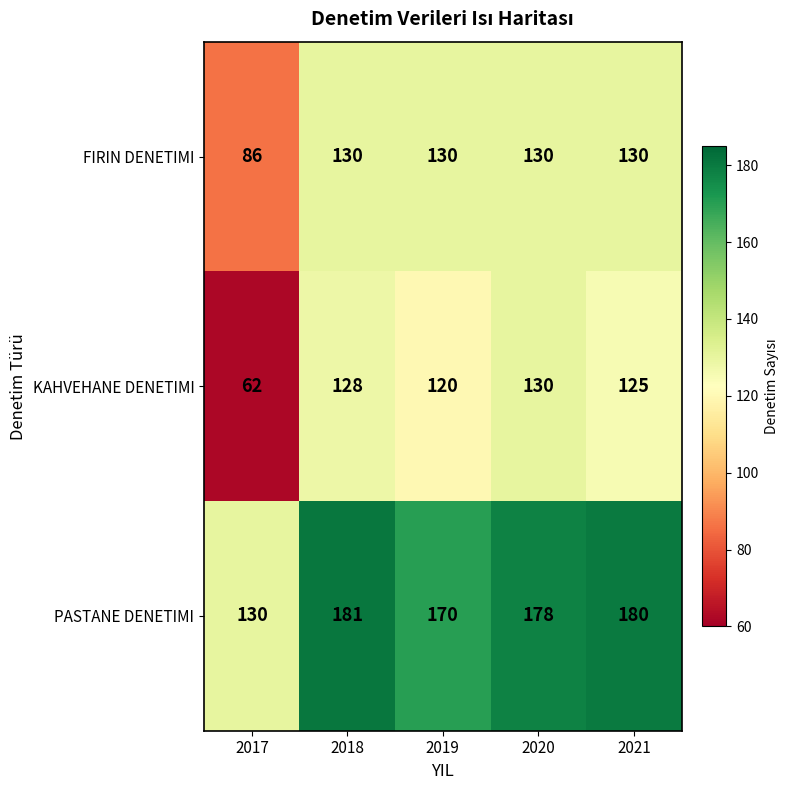

List the labels in order of PASTANE DENETIMI value, smallest first.

2017, 2019, 2020, 2021, 2018